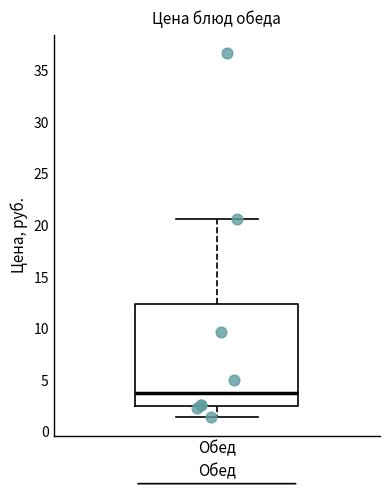

Where is the lower edge of the box for Обед on the y-axis? The values are not printed on the chart, so give them approximately, as read against the axis.

2.5